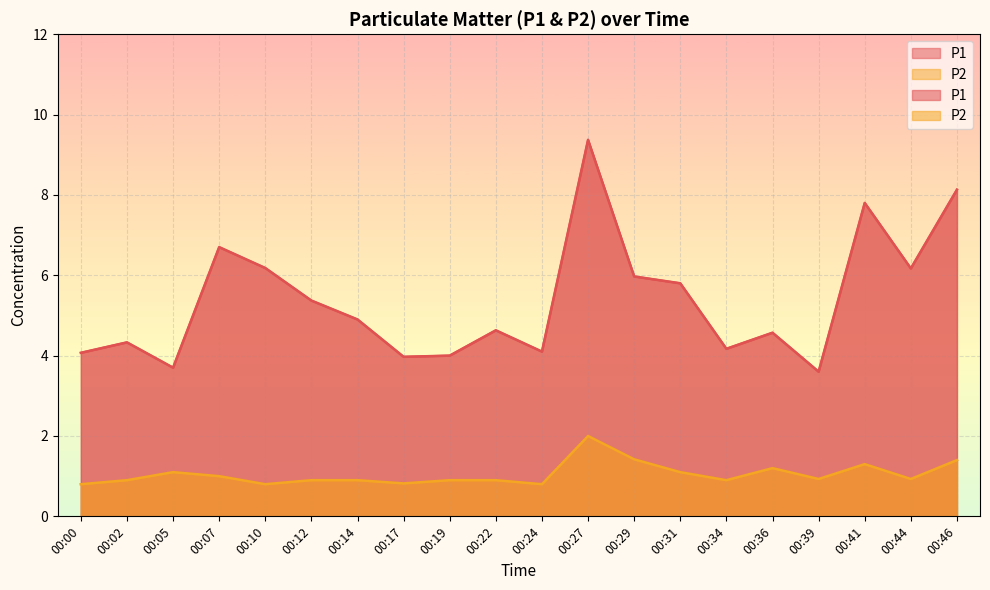

Does the chart display data point markers on the line(s)?

No